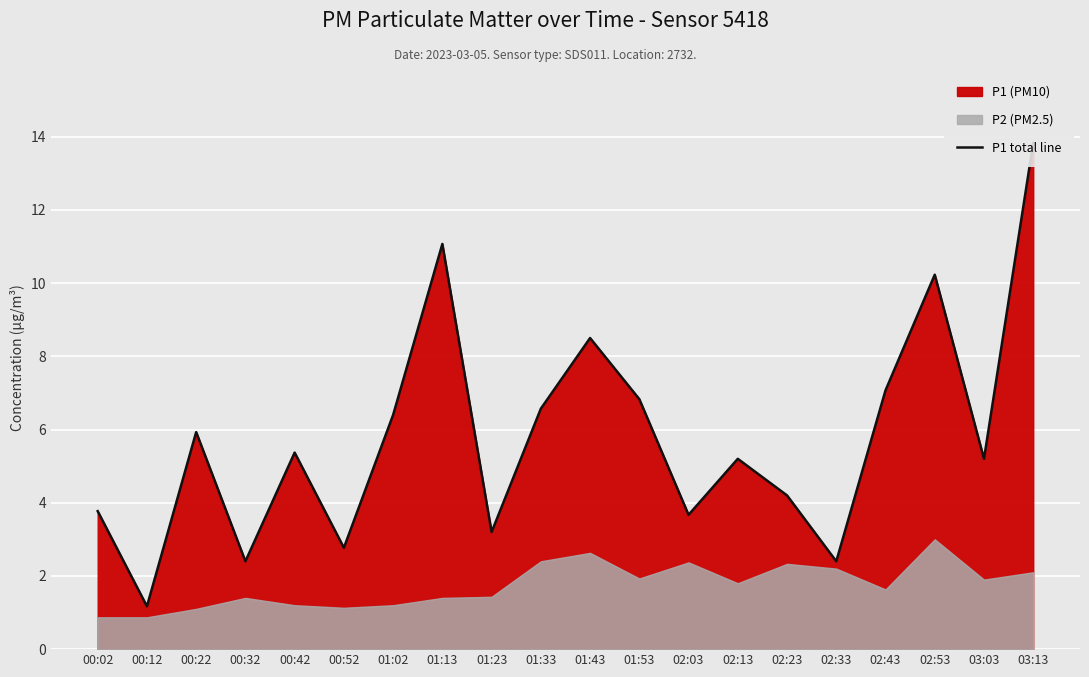

Is it true that the value at 00:02 is 3.8?

True